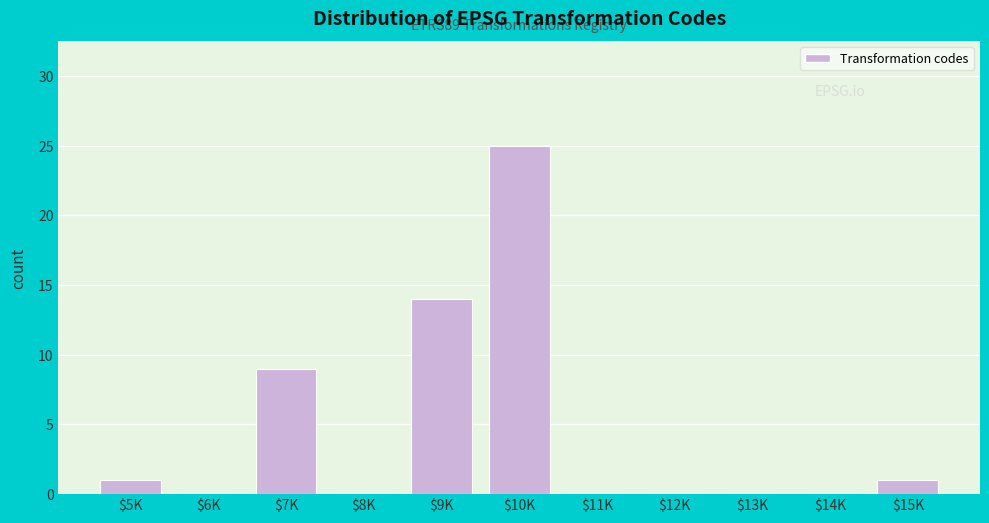

At which label is the value closest to 12?

$9K